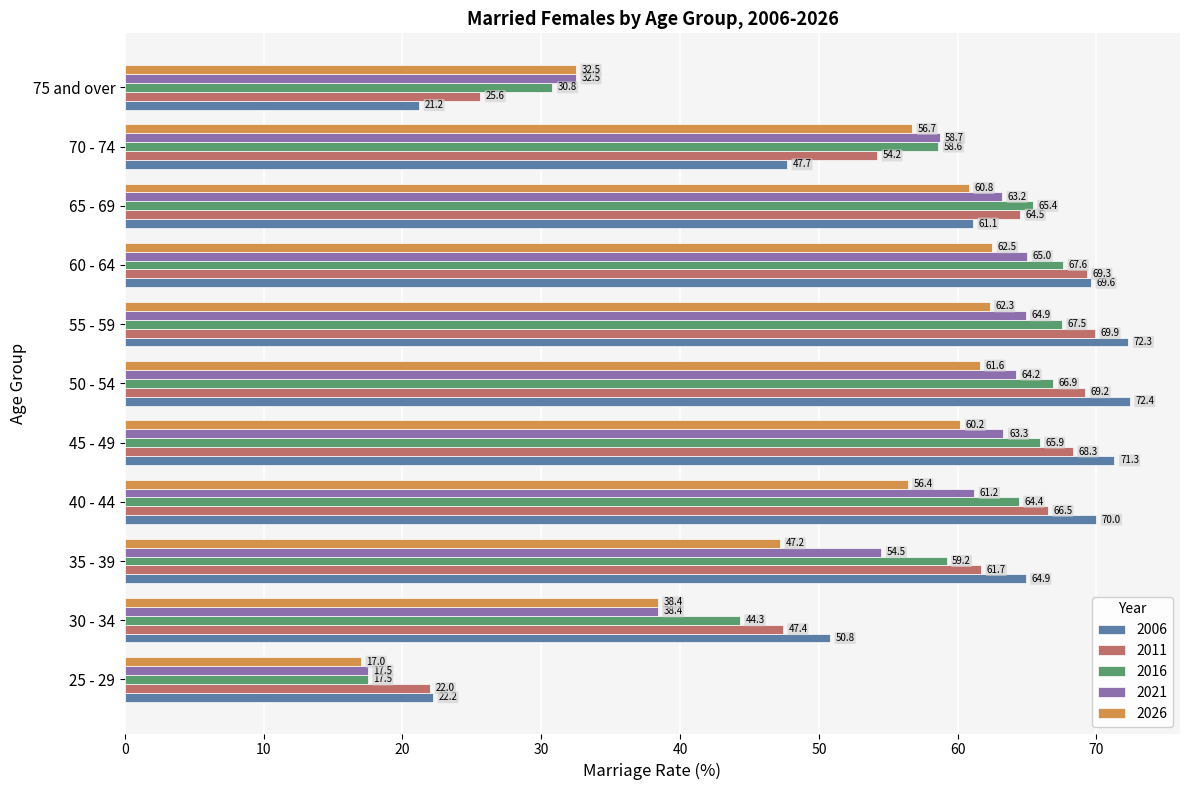

List the labels in order of 2006 value, smallest first.

75 and over, 25 - 29, 70 - 74, 30 - 34, 65 - 69, 35 - 39, 60 - 64, 40 - 44, 45 - 49, 55 - 59, 50 - 54